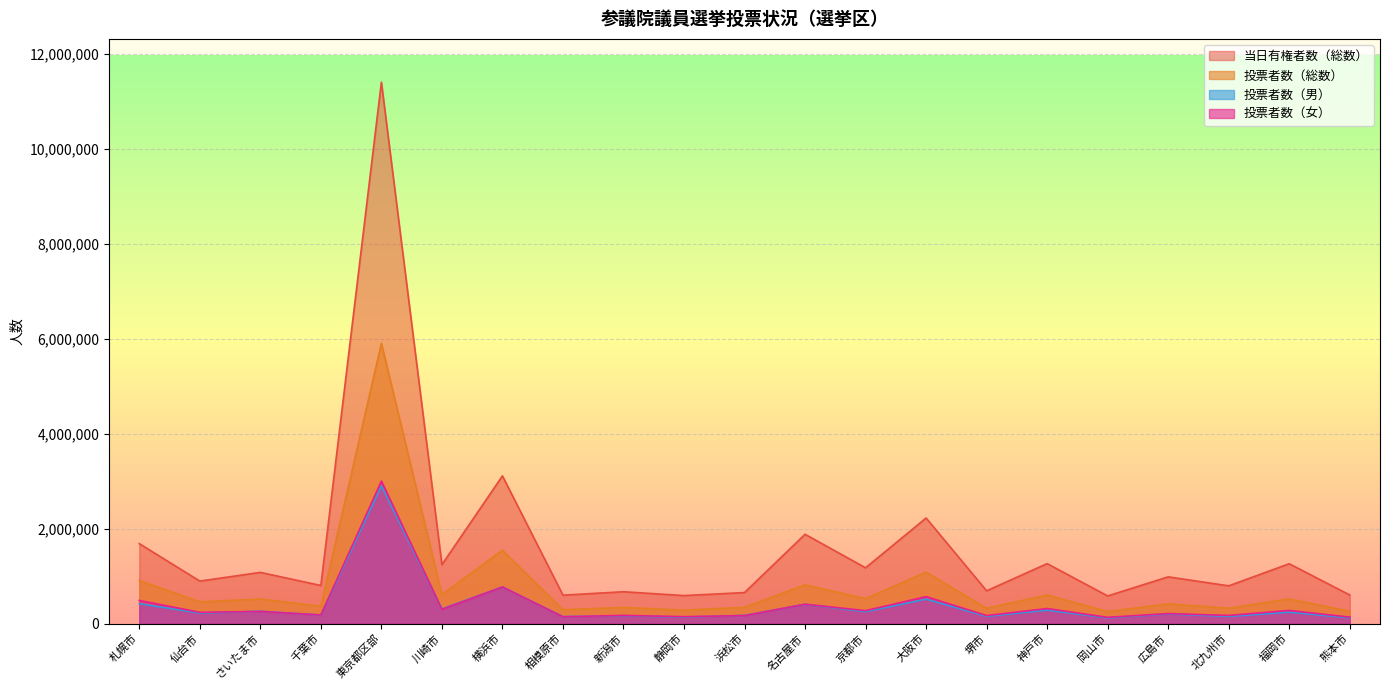

Rank the series by their maximum value, from lowest to highest.

投票者数（男）, 投票者数（女）, 投票者数（総数）, 当日有権者数（総数）